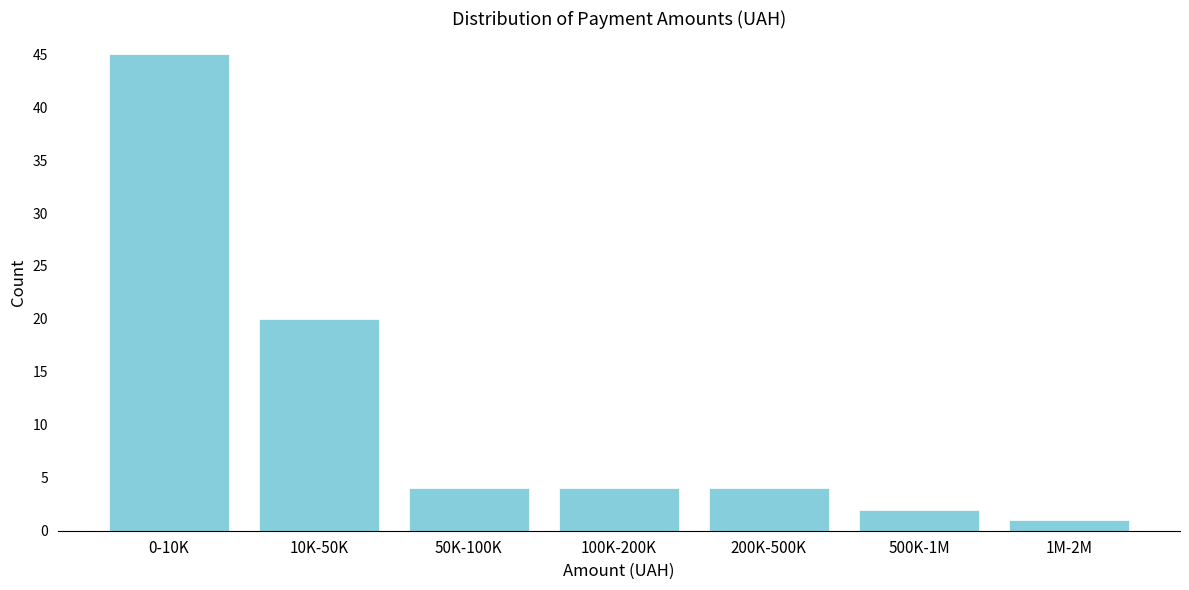

Reading right to left, extract all data points from this chart.

1M-2M=1	500K-1M=2	200K-500K=4	100K-200K=4	50K-100K=4	10K-50K=20	0-10K=45